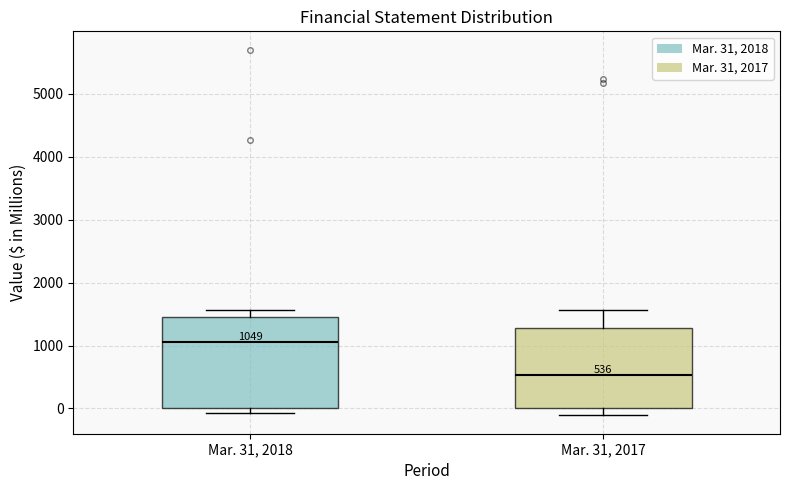

Comparing the boxes themselves (not the whiskers), which one is the tallest?

Mar. 31, 2018